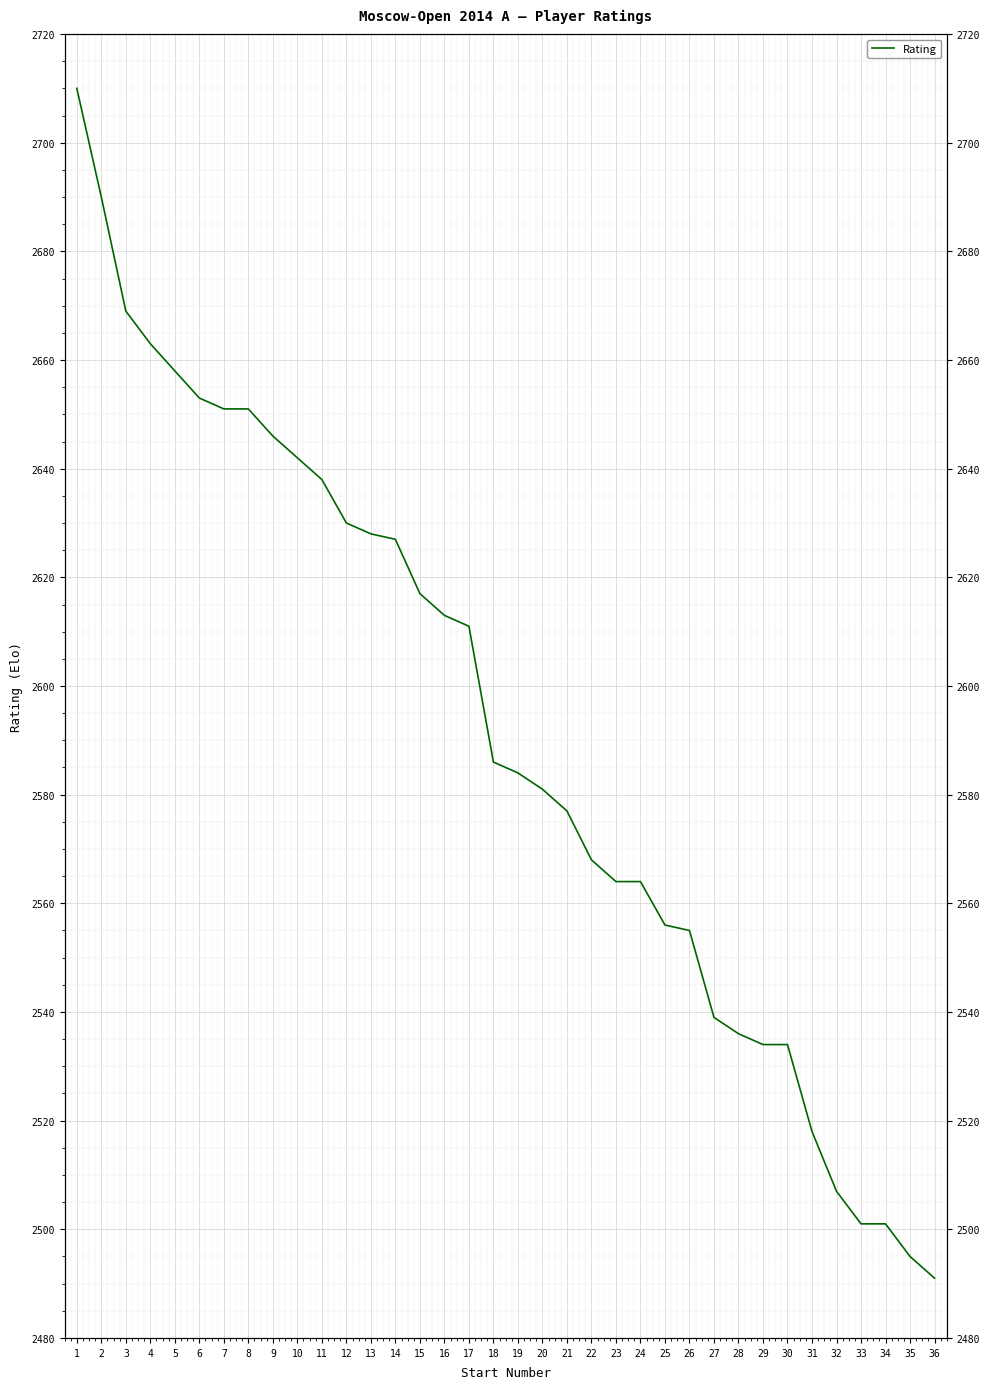

How many data points are less than 2586?

18